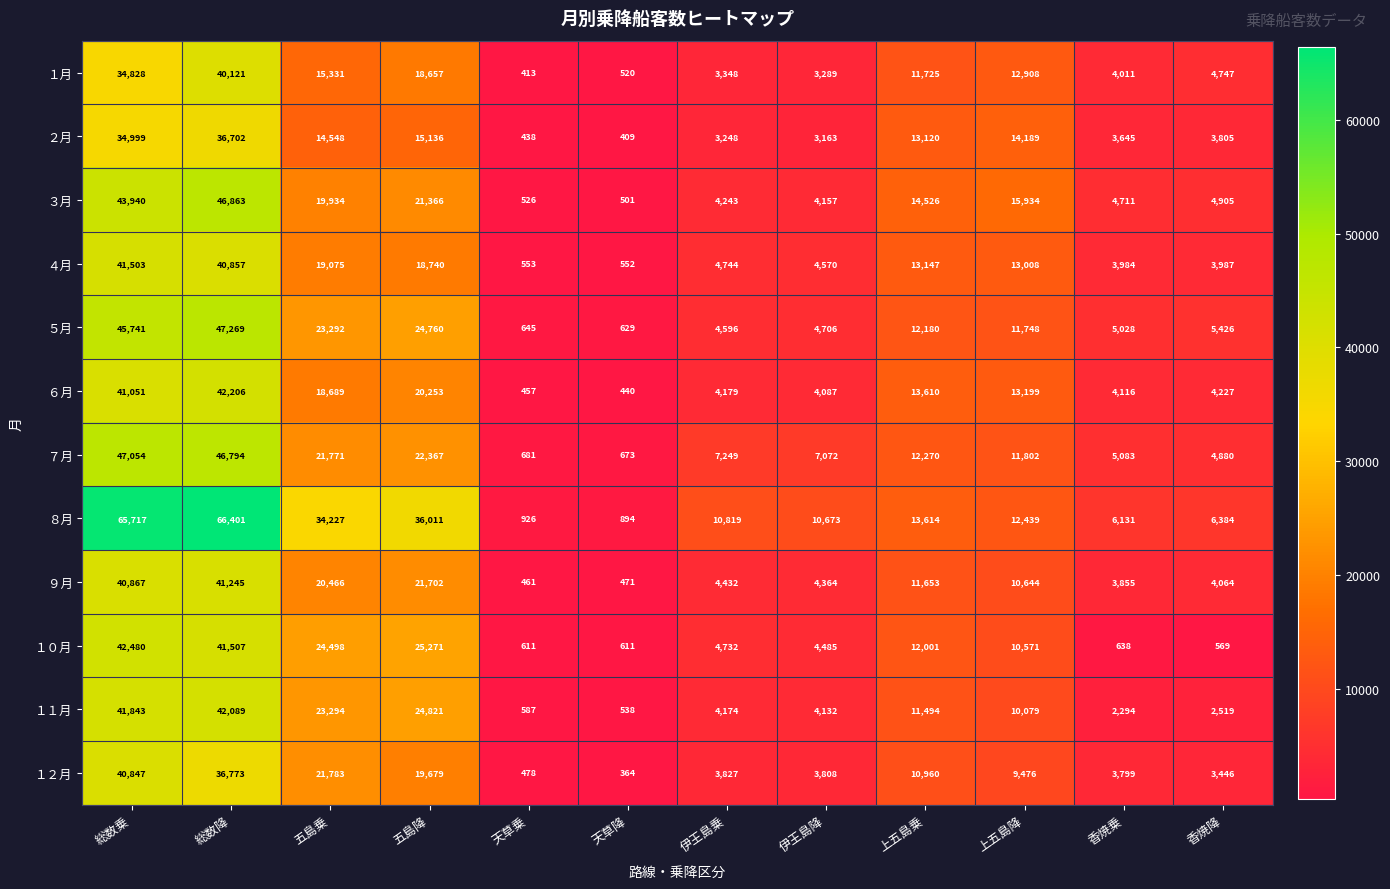

What is the sum of all ８月 values?

264236